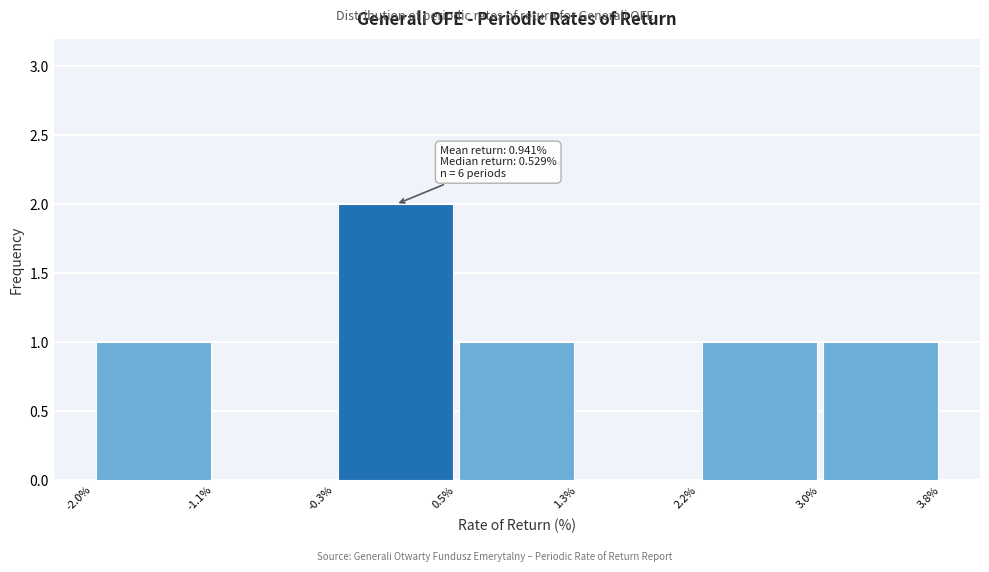

Over which range of the x-axis is the bar tallest?

-0.3% to 0.5%